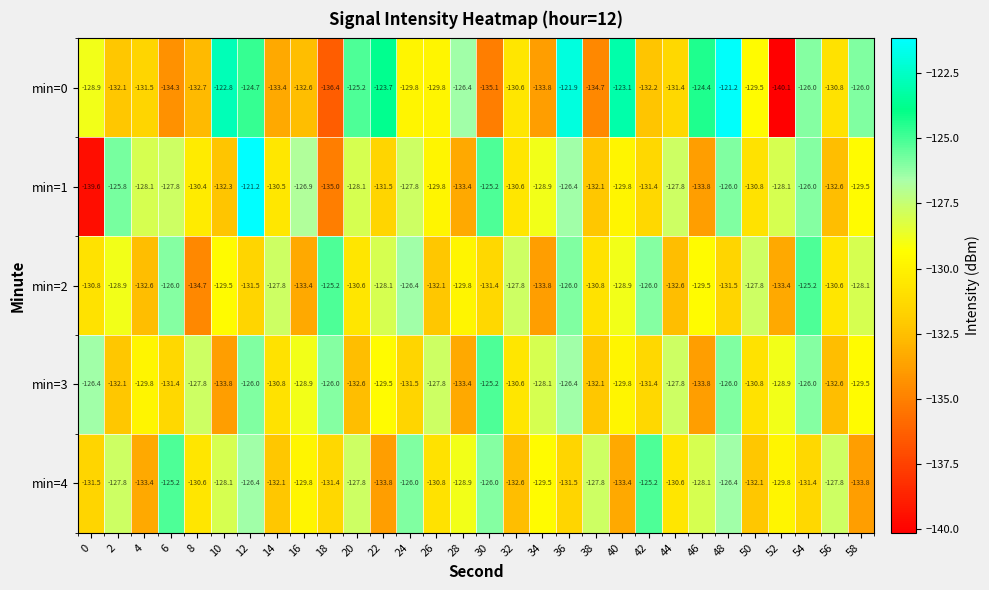

What is the sum of the min=2 values at 4 and 18?

-257.8